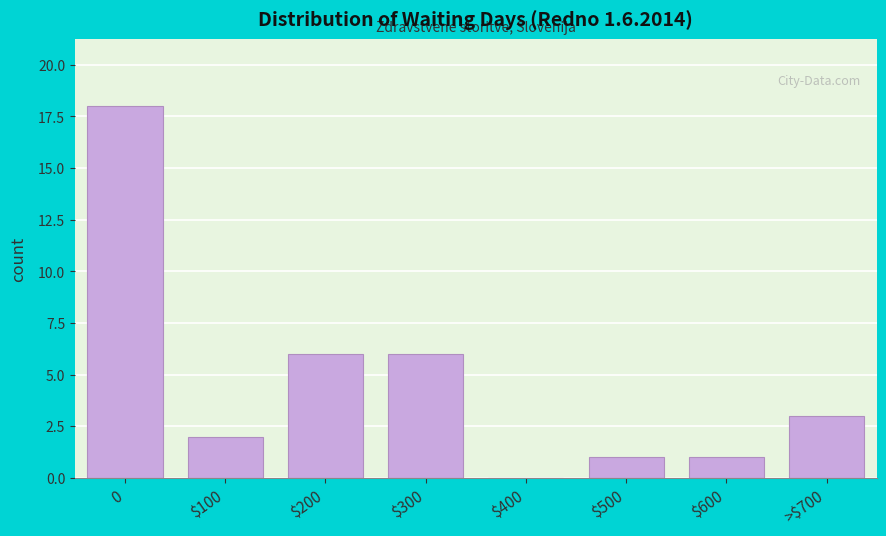

True or false: the data shows 18 at 0.

True